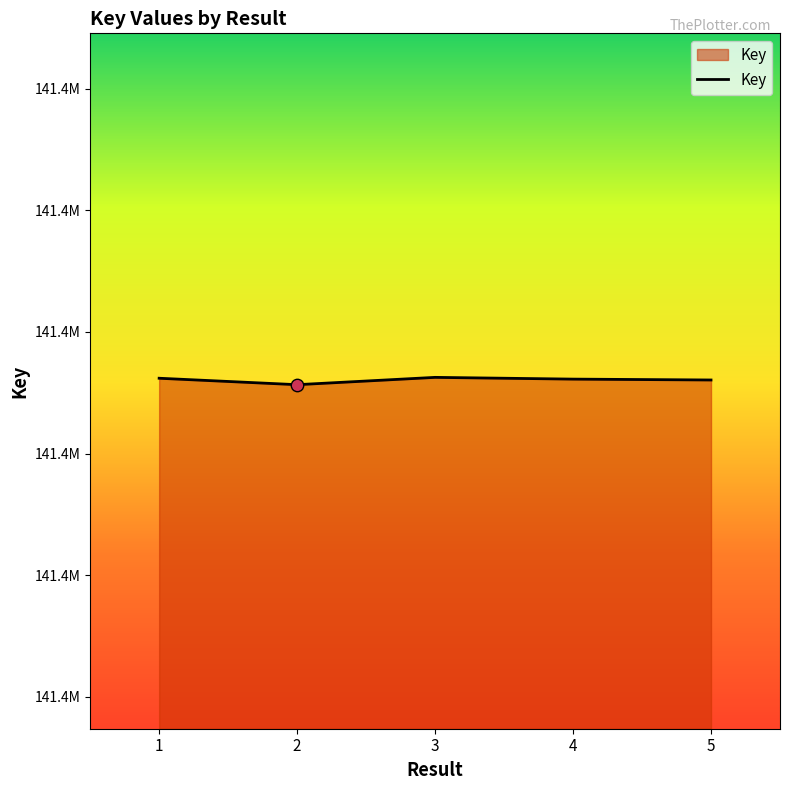

What is the change in value from 2 to 5?

+193